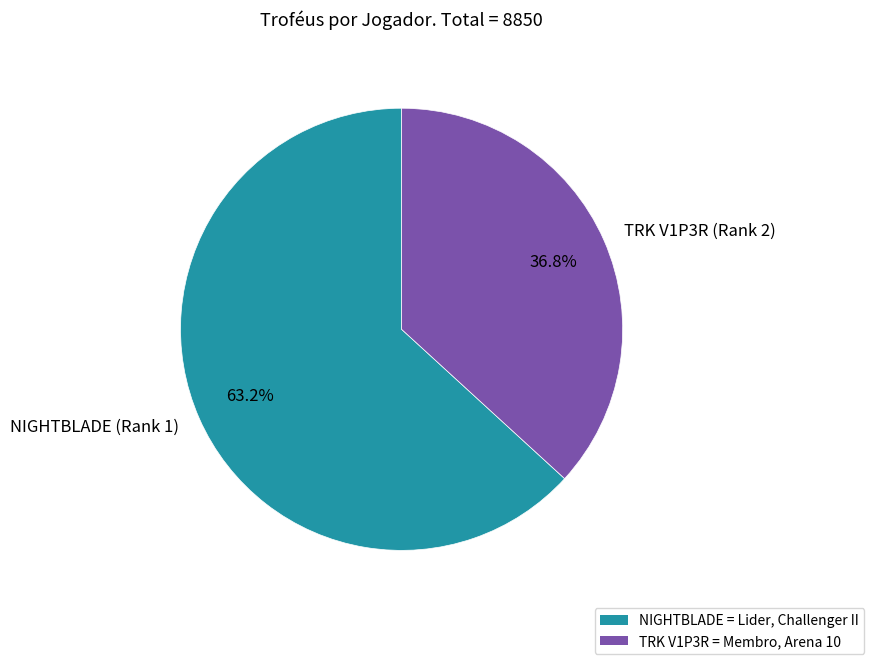

Which has a higher value, TRK V1P3R (Rank 2) or NIGHTBLADE (Rank 1)?

NIGHTBLADE (Rank 1)